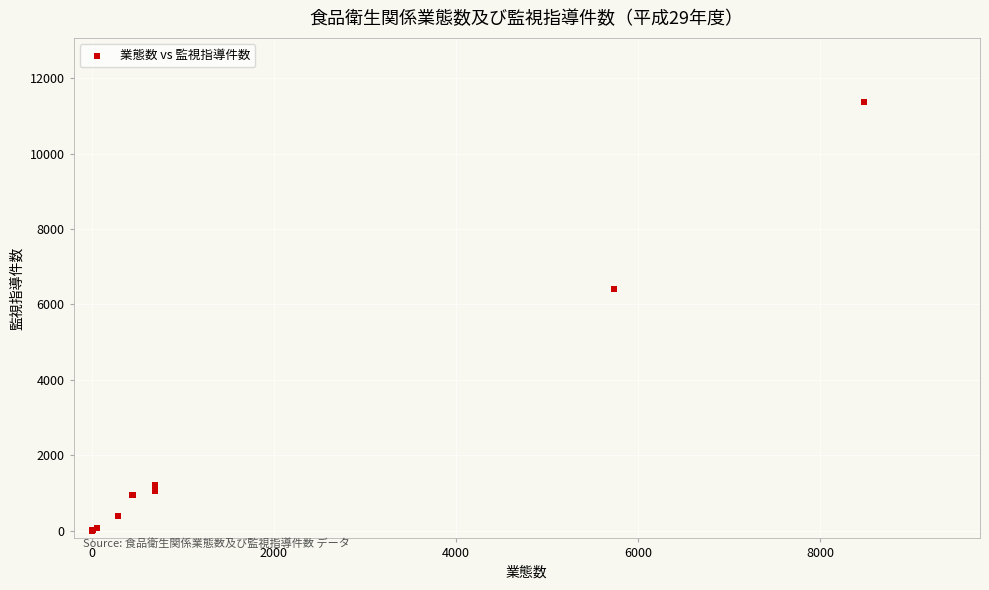

What Y value in the scatter plot is closest to 5681?

6415